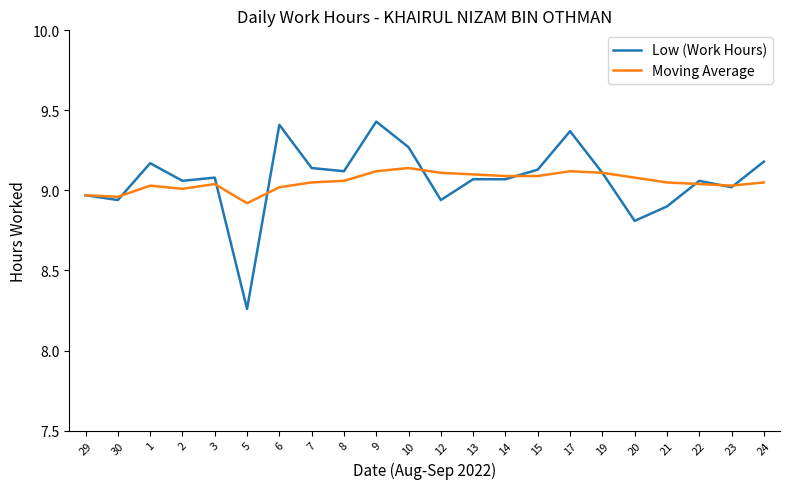

True or false: Moving Average has more than 0 interior local peaks.

True